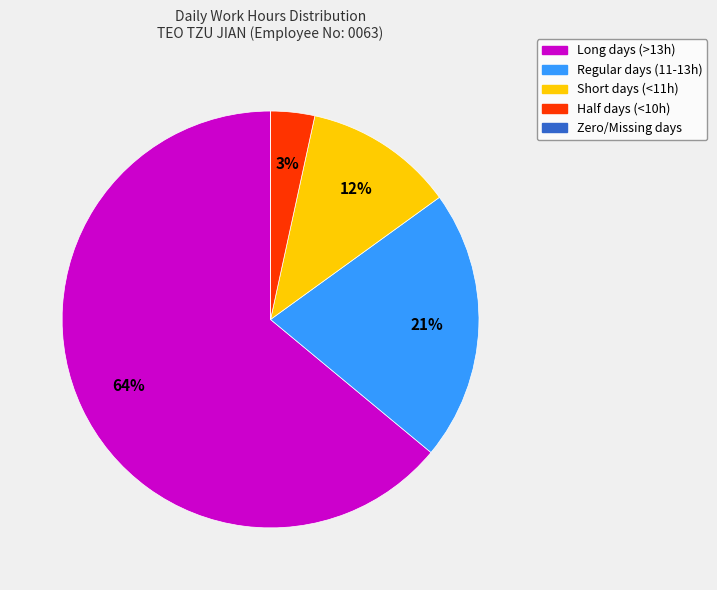

Is there a majority slice in this chart?

Yes